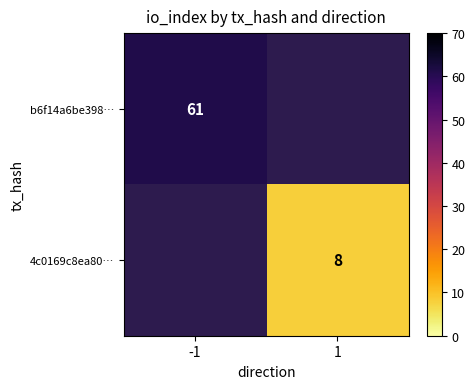

Is it true that 4c0169c8ea80… equals 5 at 1?

False